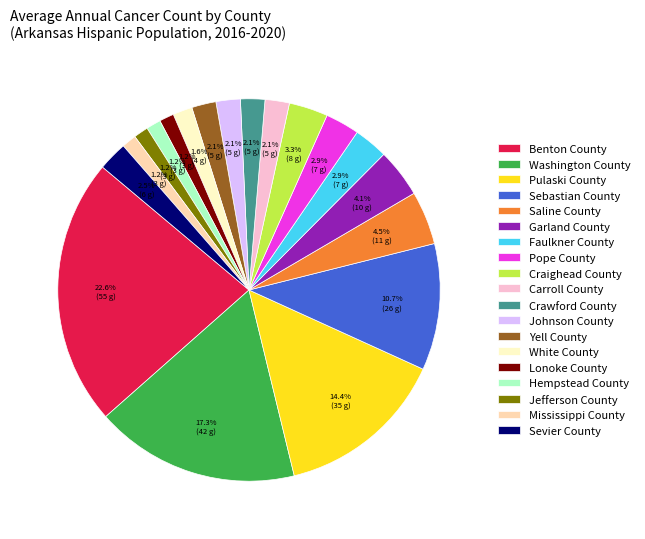

Approximately how many times larger is the value at Crawford County compared to Garland County?

0.5